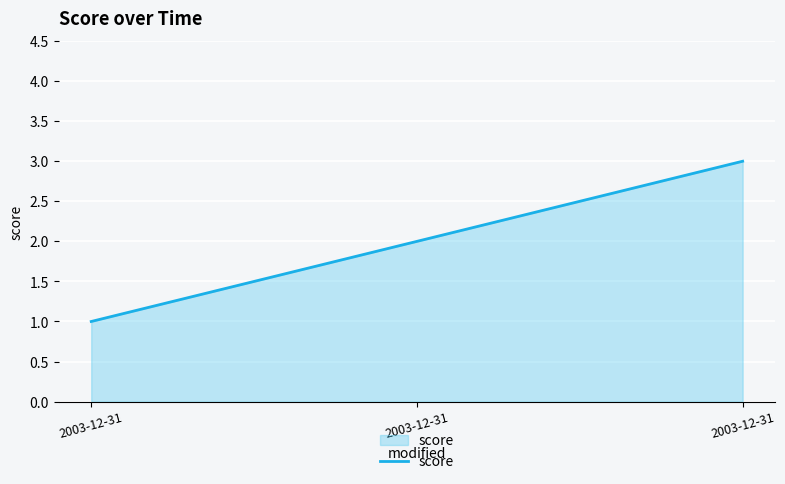

How many lines are shown in the chart?

1